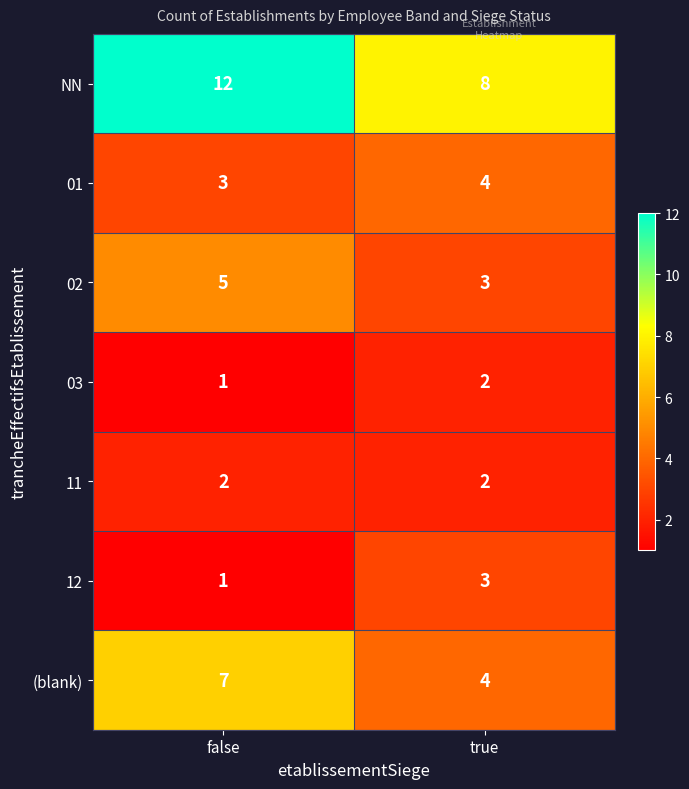

How many values in the NN series are below 12?

1